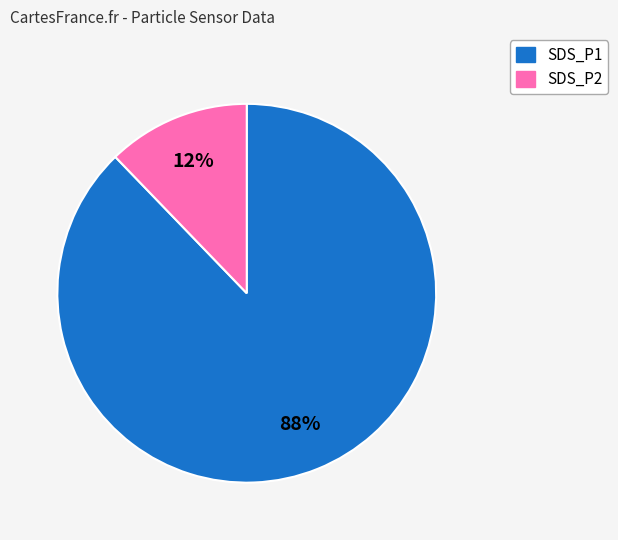

How many slices are in this pie chart?

2